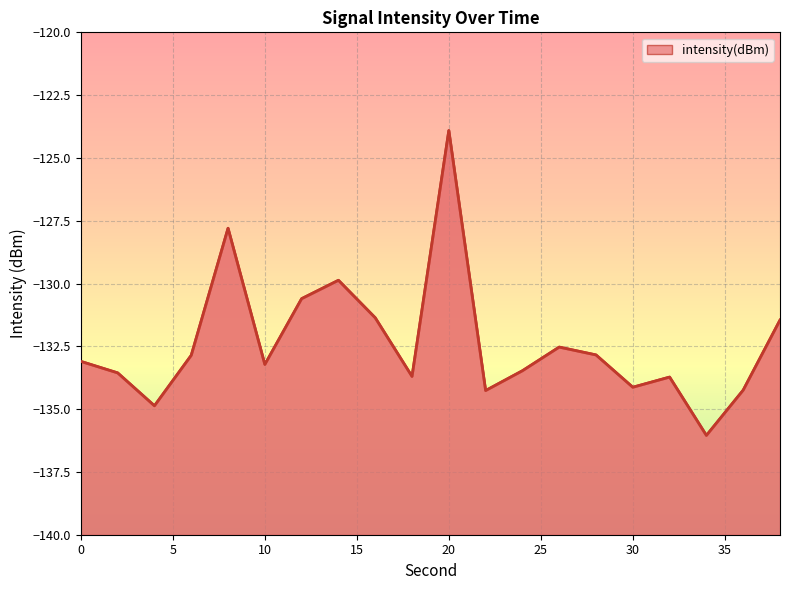

Reading right to left, what are all the values shown in this chart?

-131.5	-134.2	-136.0	-133.7	-134.1	-132.8	-132.5	-133.5	-134.3	-123.9	-133.7	-131.4	-129.9	-130.6	-133.2	-127.8	-132.9	-134.9	-133.6	-133.1